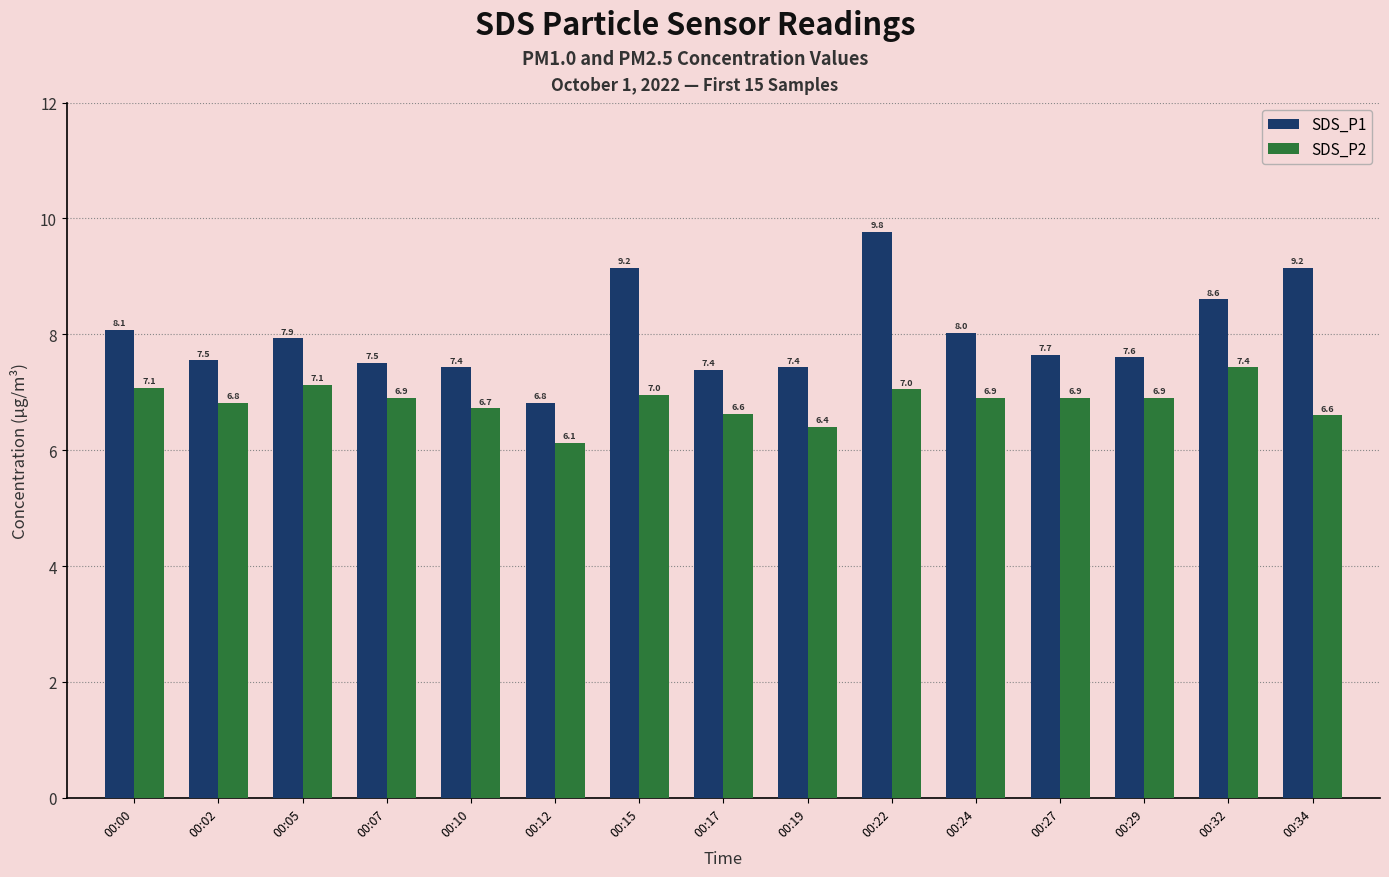

True or false: SDS_P1 has a value of 7.4 at 00:19.

True